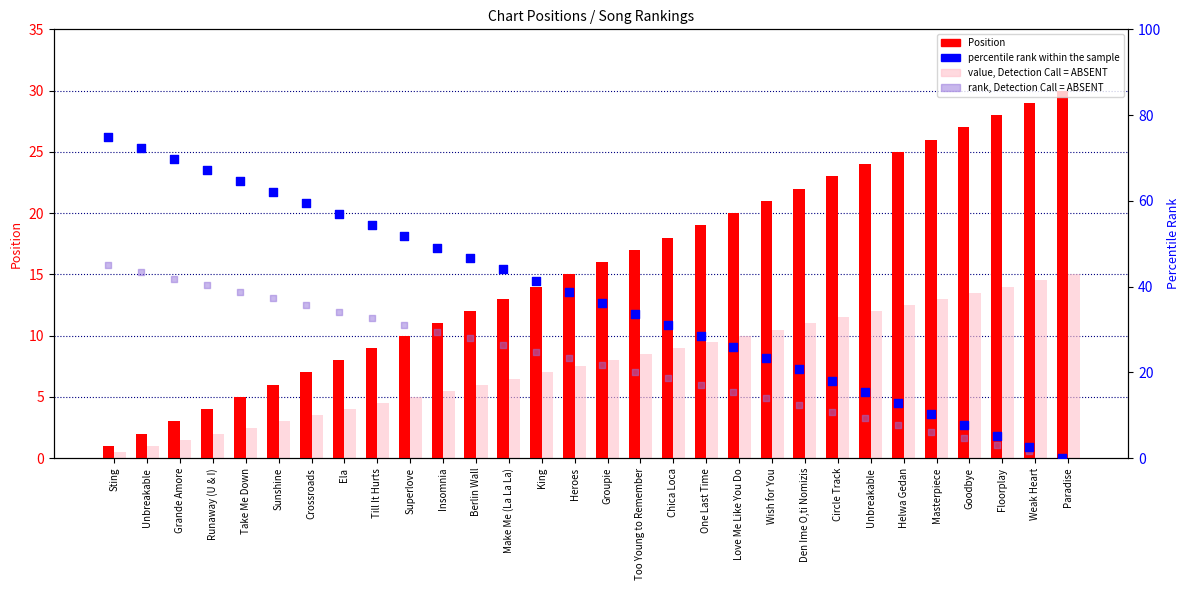

Is the value of percentile rank within the sample at Chica Loca greater than the value of rank, Detection Call = ABSENT at Love Me Like You Do?

Yes